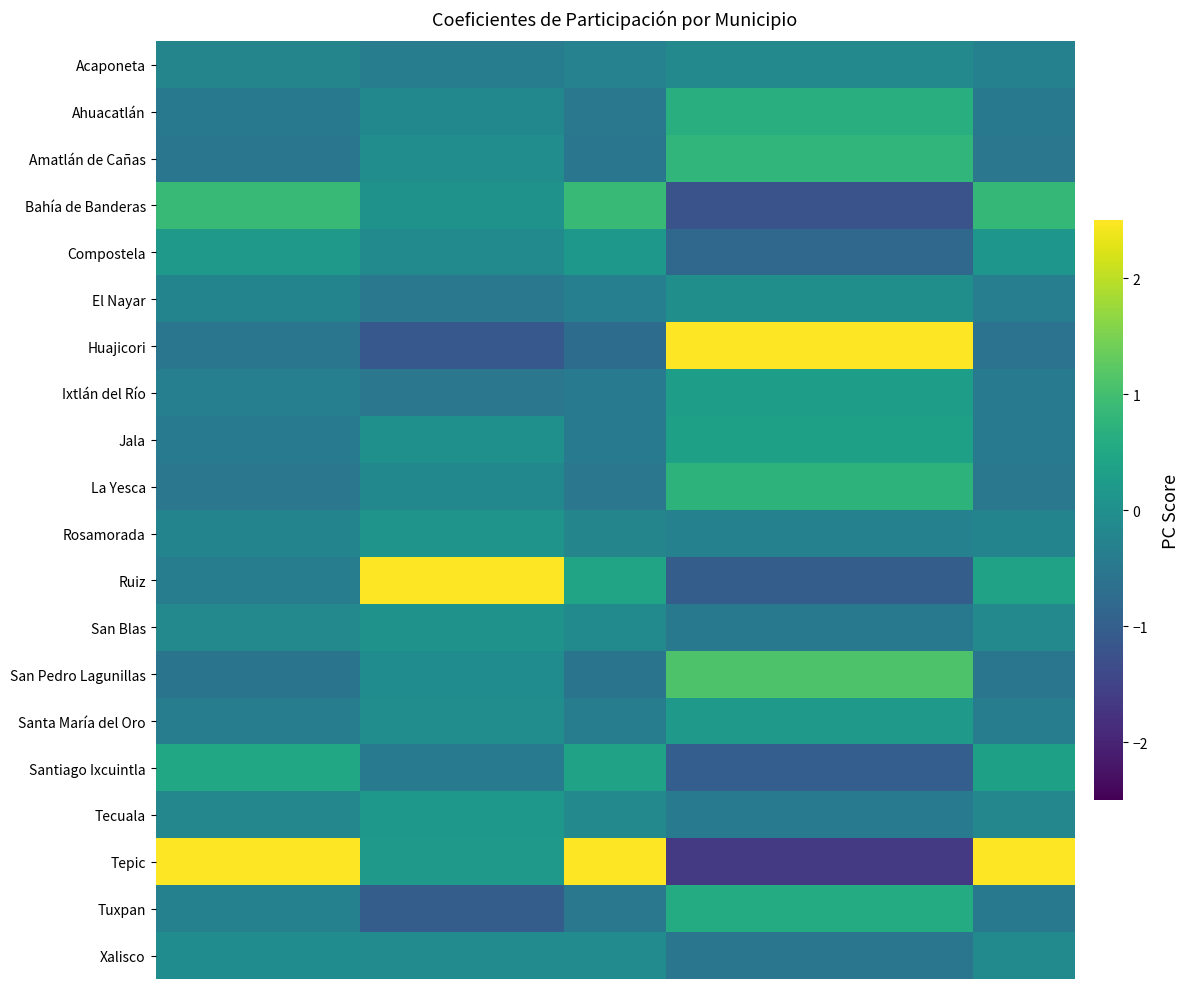

Reading left to right, what are all the values shown in this chart?

Acaponeta: -0.2	-0.2	-0.4	-0.4	-0.3	-0.1	-0.1	-0.1	-0.3
Ahuacatlán: -0.5	-0.5	-0.2	-0.2	-0.5	0.6	0.6	0.6	-0.5
Amatlán de Cañas: -0.5	-0.5	-0.1	-0.1	-0.5	0.8	0.8	0.8	-0.5
Bahía de Banderas: 0.9	0.9	0.1	0.1	0.9	-1.2	-1.2	-1.2	0.8
Compostela: 0.2	0.2	-0.1	-0.1	0.2	-0.8	-0.8	-0.8	0.1
El Nayar: -0.2	-0.2	-0.5	-0.5	-0.3	-0.0	-0.0	-0.0	-0.4
Huajicori: -0.5	-0.5	-1.1	-1.1	-0.7	3.0	3.0	3.0	-0.6
Ixtlán del Río: -0.3	-0.3	-0.5	-0.5	-0.4	0.3	0.3	0.3	-0.4
Jala: -0.5	-0.5	0.0	0.0	-0.4	0.3	0.3	0.3	-0.4
La Yesca: -0.5	-0.5	-0.2	-0.2	-0.5	0.7	0.7	0.7	-0.5
Rosamorada: -0.2	-0.2	0.1	0.1	-0.2	-0.3	-0.3	-0.3	-0.2
Ruiz: -0.4	-0.4	4.1	4.1	0.4	-1.0	-1.0	-1.0	0.4
San Blas: -0.1	-0.1	0.1	0.1	-0.1	-0.5	-0.5	-0.5	-0.2
San Pedro Lagunillas: -0.6	-0.6	-0.1	-0.1	-0.6	1.1	1.1	1.1	-0.5
Santa María del Oro: -0.4	-0.4	-0.1	-0.1	-0.4	0.2	0.2	0.2	-0.4
Santiago Ixcuintla: 0.5	0.5	-0.4	-0.4	0.4	-1.0	-1.0	-1.0	0.3
Tecuala: -0.2	-0.2	0.2	0.2	-0.1	-0.4	-0.4	-0.4	-0.2
Tepic: 4.1	4.1	0.2	0.2	4.0	-1.6	-1.6	-1.6	4.1
Tuxpan: -0.3	-0.3	-1.0	-1.0	-0.5	0.6	0.6	0.6	-0.5
Xalisco: -0.1	-0.1	-0.1	-0.1	-0.1	-0.5	-0.5	-0.5	-0.1